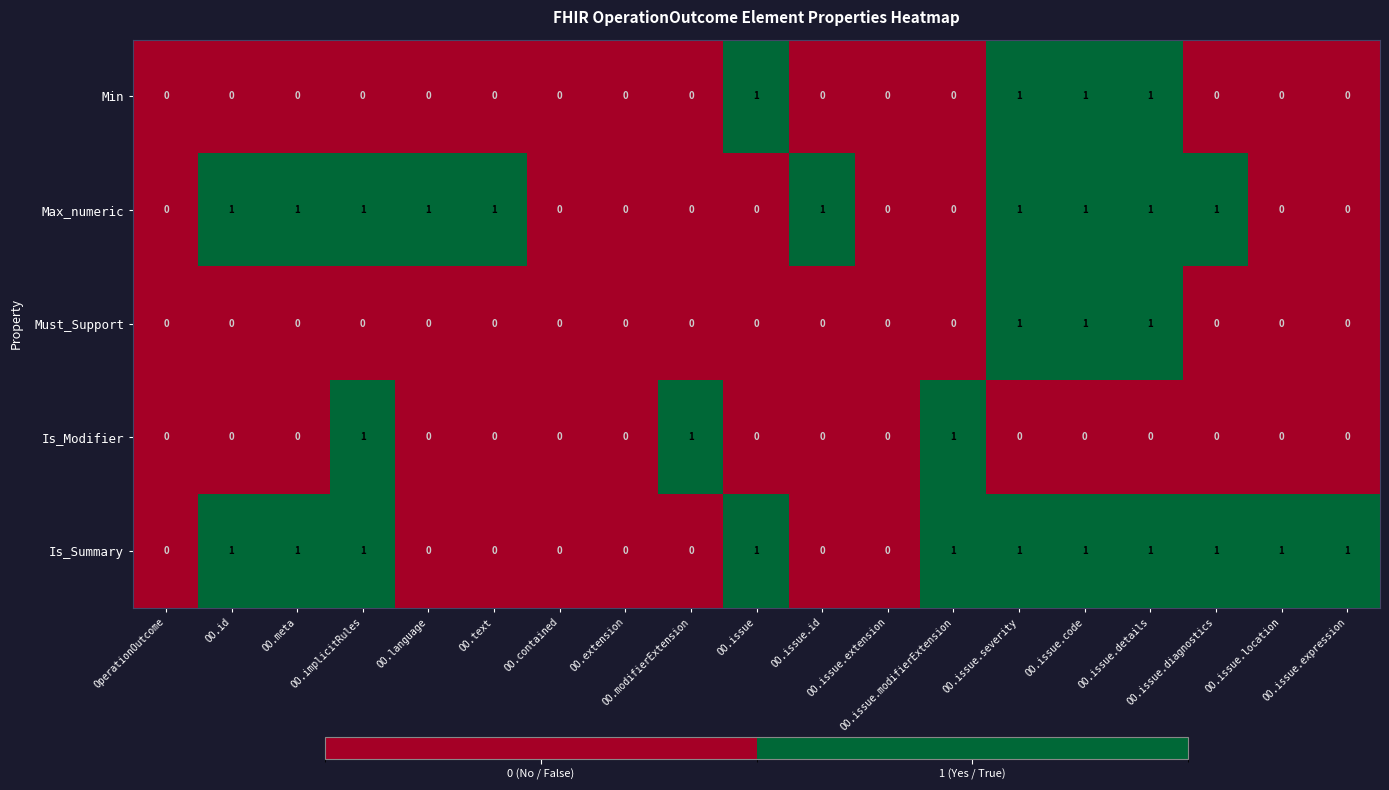

What is the sum of all Min values?

4